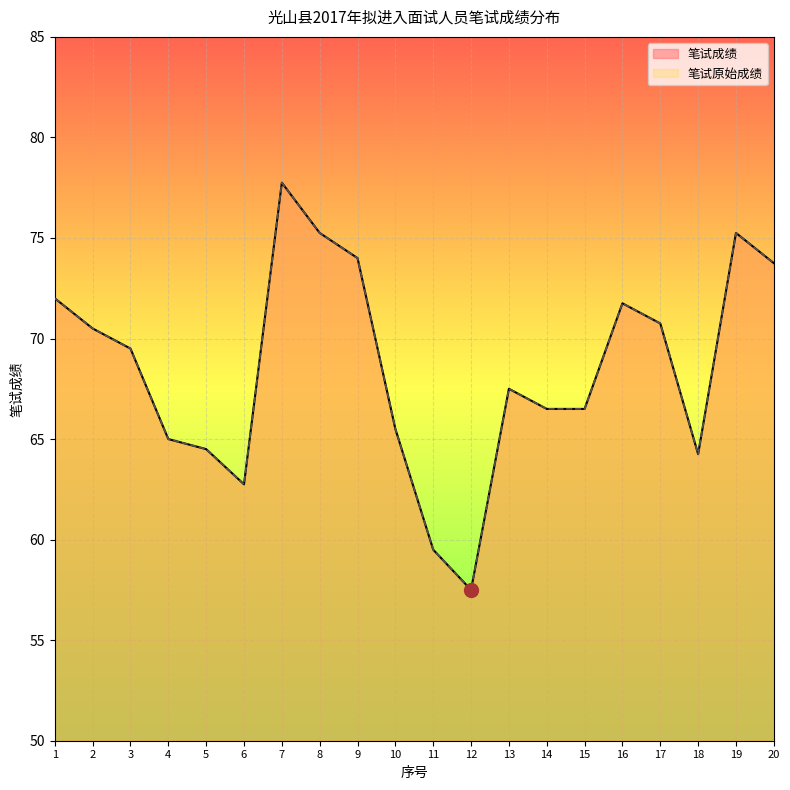

Which category has the highest value across all series?

7